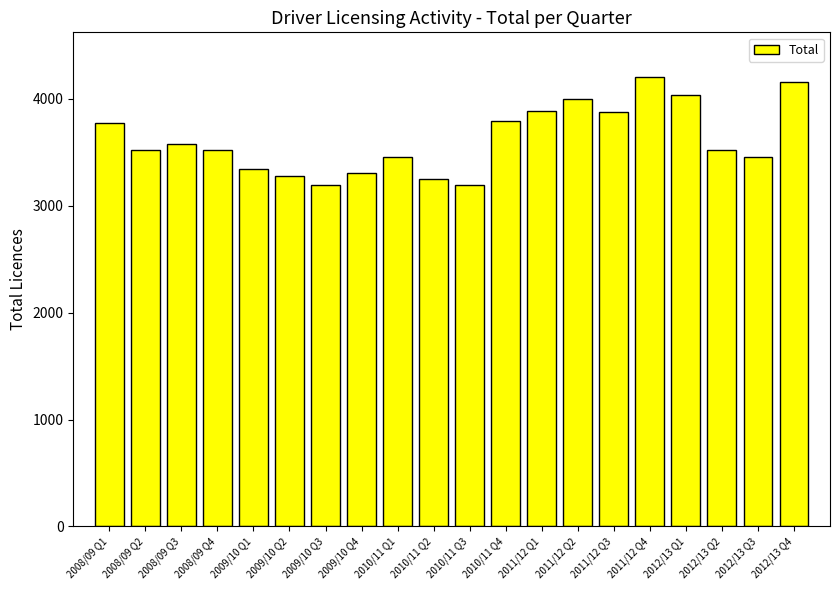

What is the change in value from 2010/11 Q3 to 2012/13 Q4?

+965